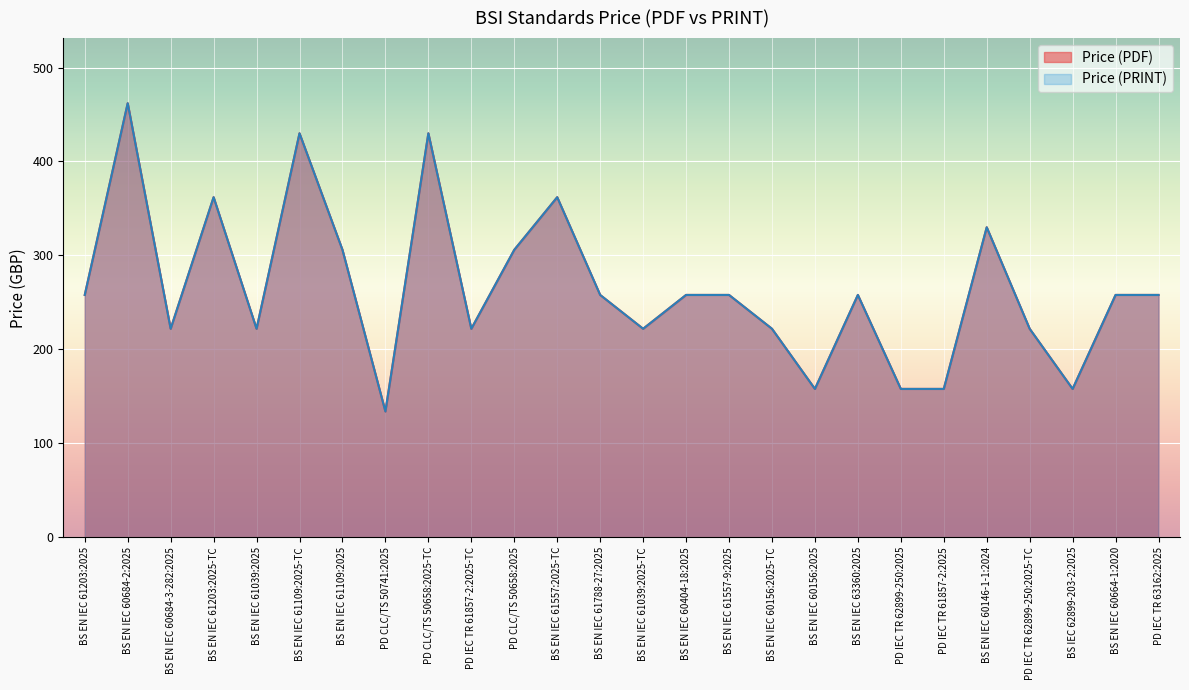

Which category has the highest value in the Price (PRINT) series?

BS EN IEC 60684-2:2025